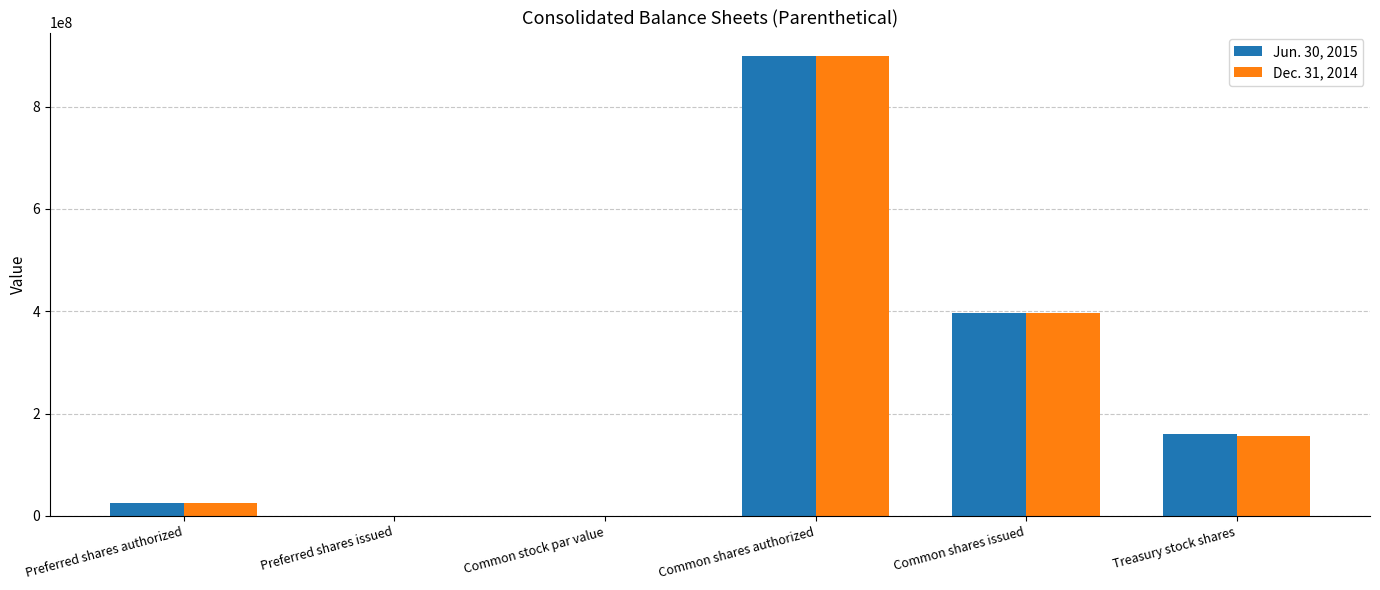

Is the value of Dec. 31, 2014 at Common shares issued greater than the value of Jun. 30, 2015 at Treasury stock shares?

Yes